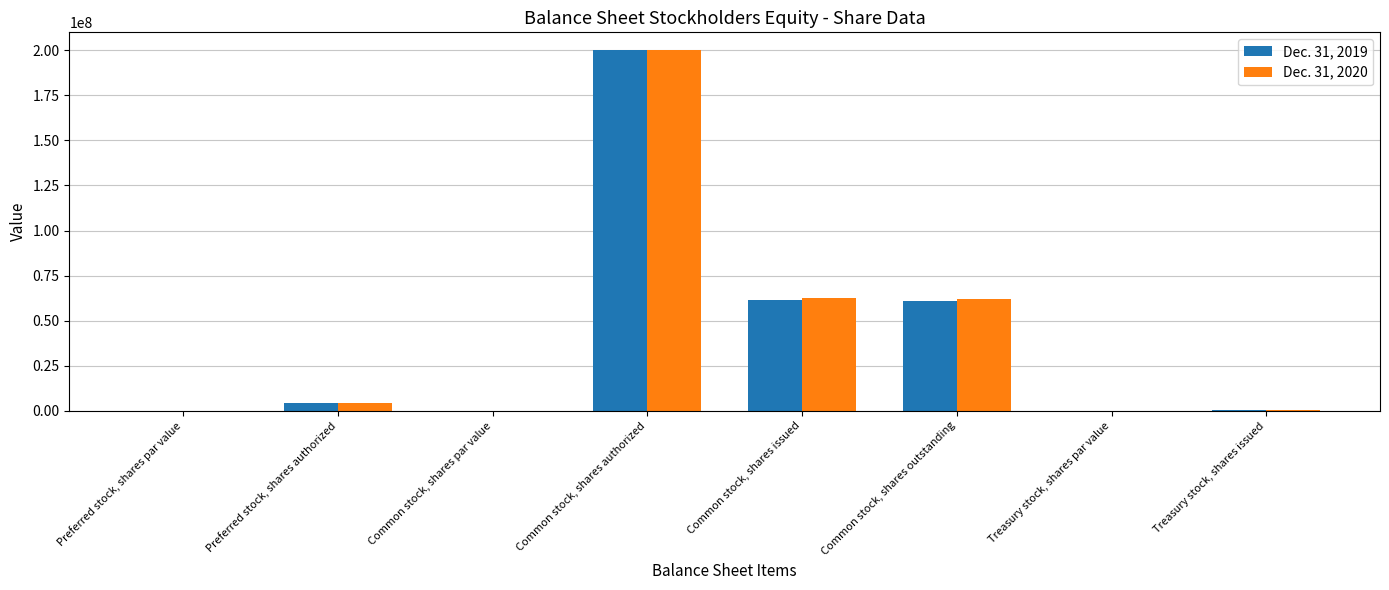

Which label corresponds to the largest value in the chart?

Common stock, shares authorized